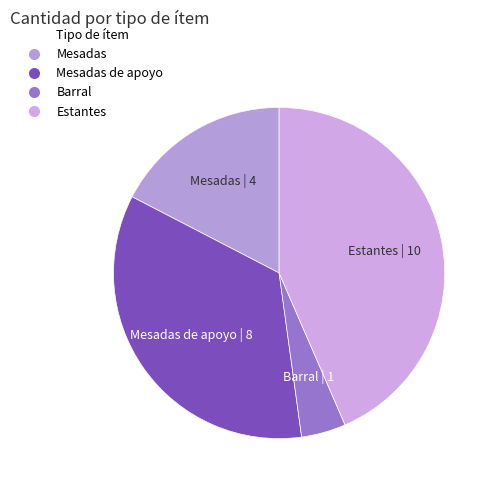

Is there a majority slice in this chart?

No